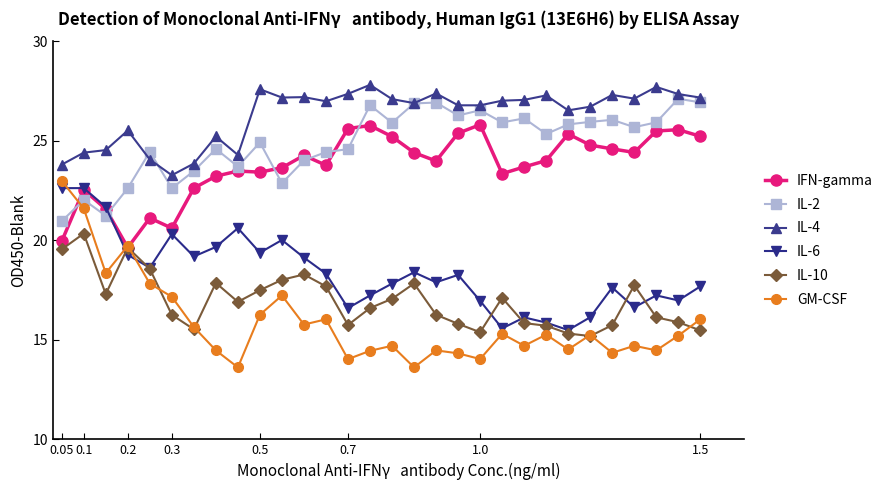

Which series has the largest total across all categories?

IL-4